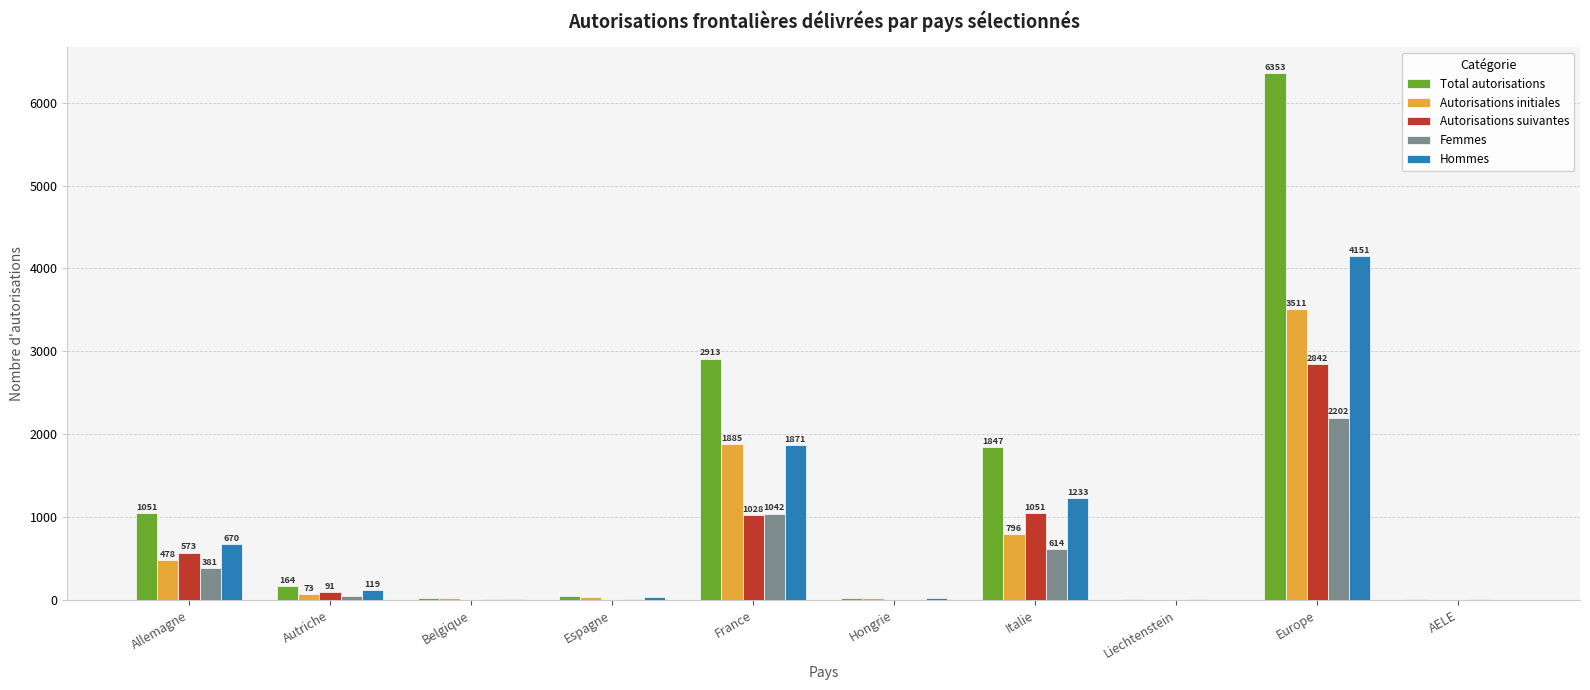

What is the approximate value of Hommes at Allemagne?

670